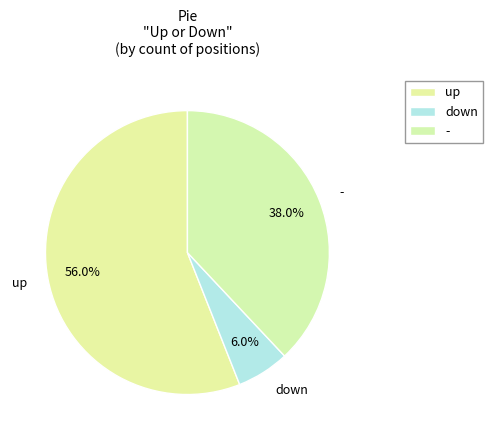

How many segments does this pie chart have?

3